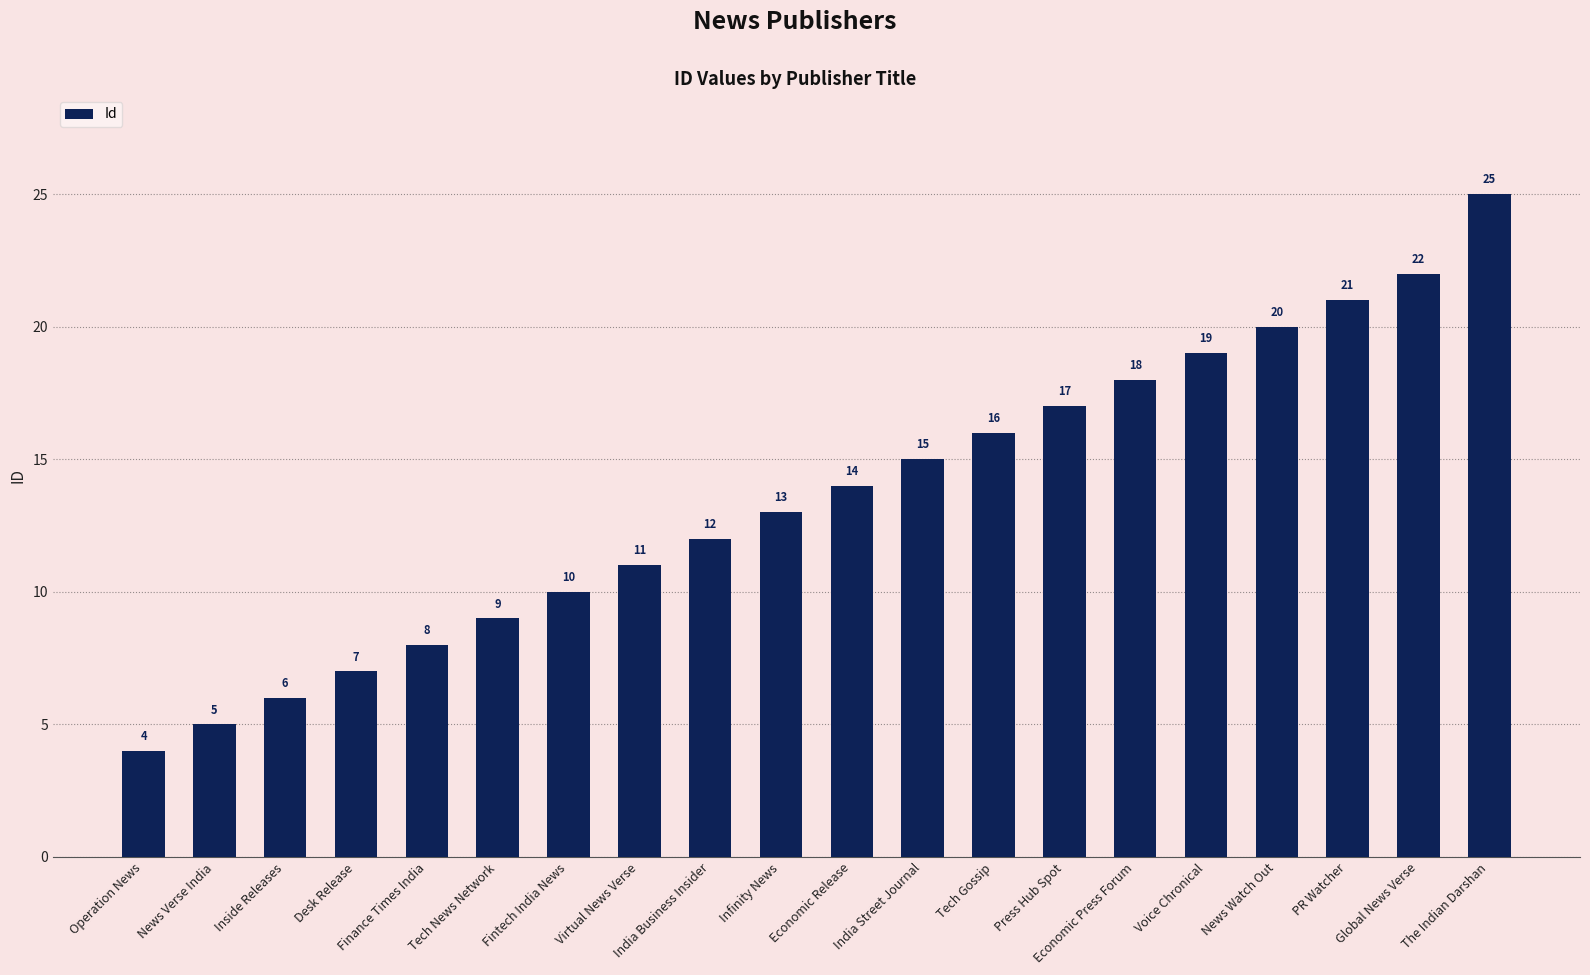

What is the label of the 18th bar from the right?

Inside Releases